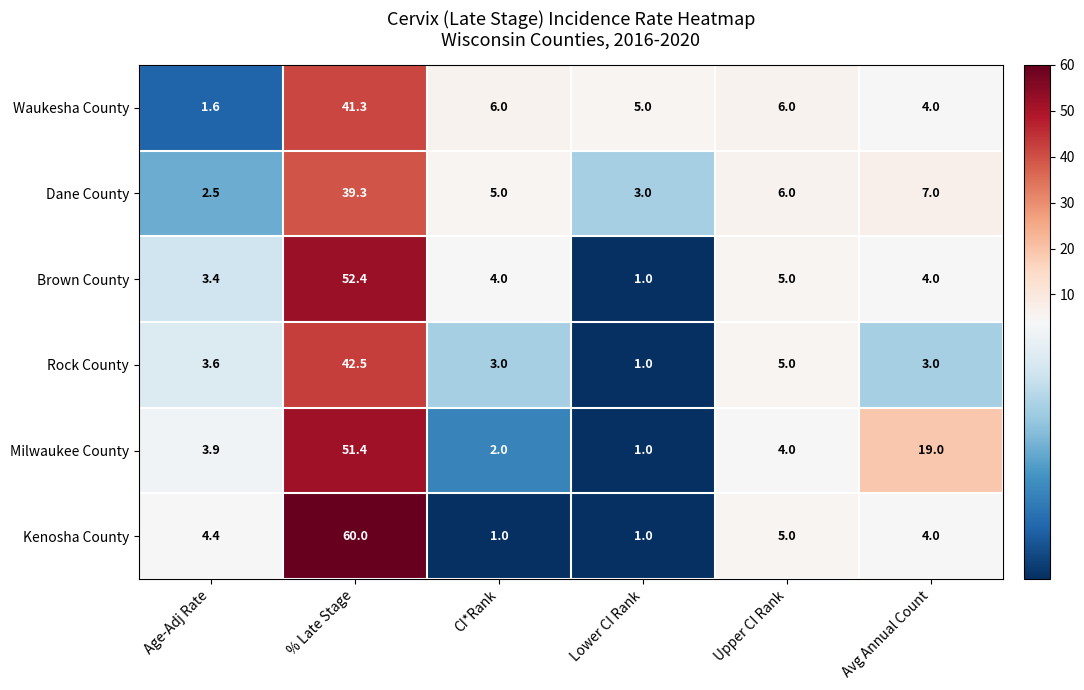

At which label is Brown County closest to 26?

Upper CI Rank